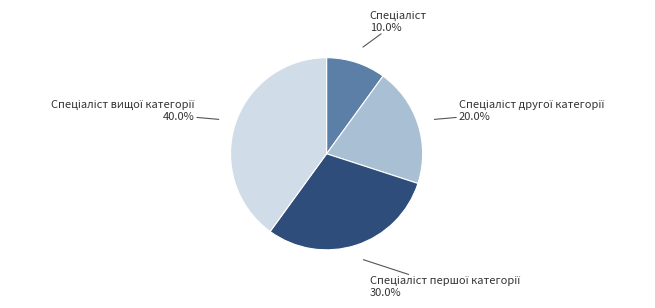

Is there any slice that represents more than half of the pie?

No